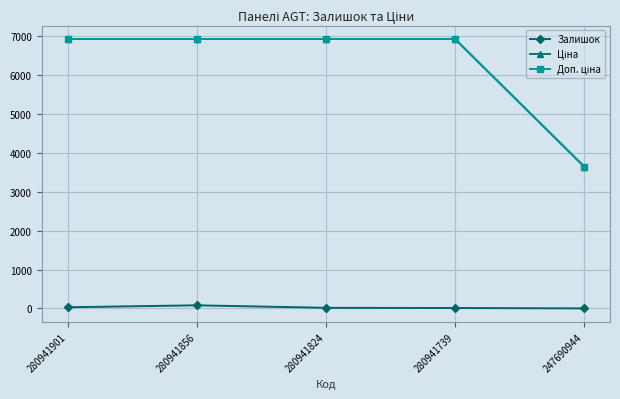

Does the chart have visible grid lines?

Yes